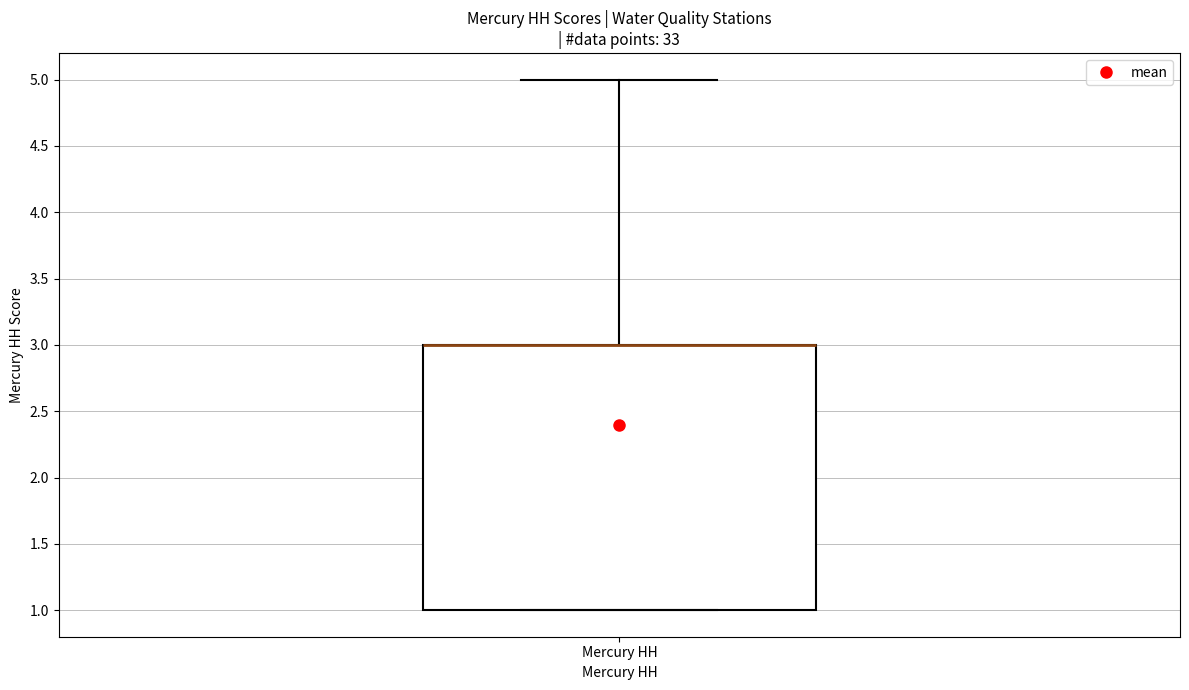

Read this box plot against the y-axis: the position of the median line, the range covered by the box, and the ends of both whiskers. The values are not printed on the chart, so give them approximately, as read against the axis.

median 3 (drawn on the box's upper edge), box 1 to 3, whiskers 1 to 5